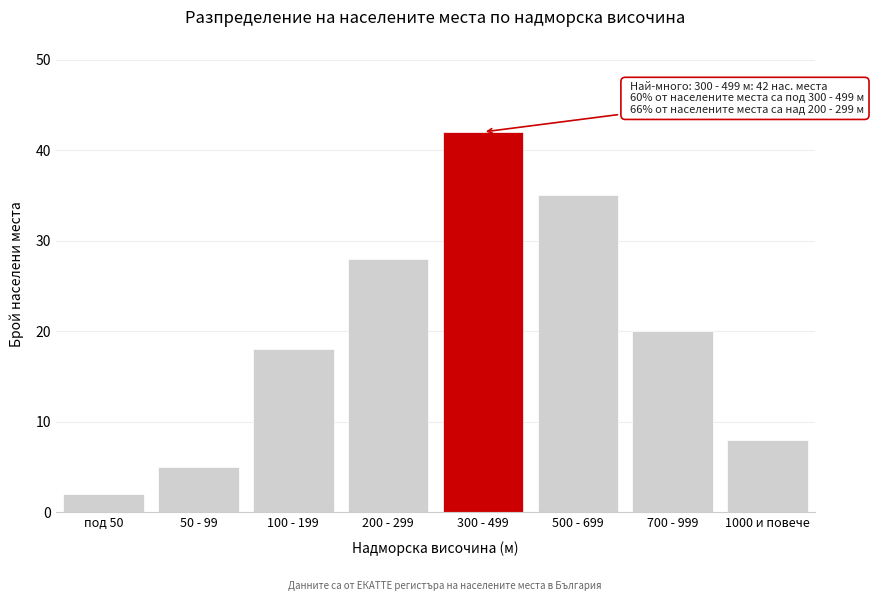

Reading left to right, transcribe all the data shown in this chart.

под 50=2	50 - 99=5	100 - 199=18	200 - 299=28	300 - 499=42	500 - 699=35	700 - 999=20	1000 и повече=8